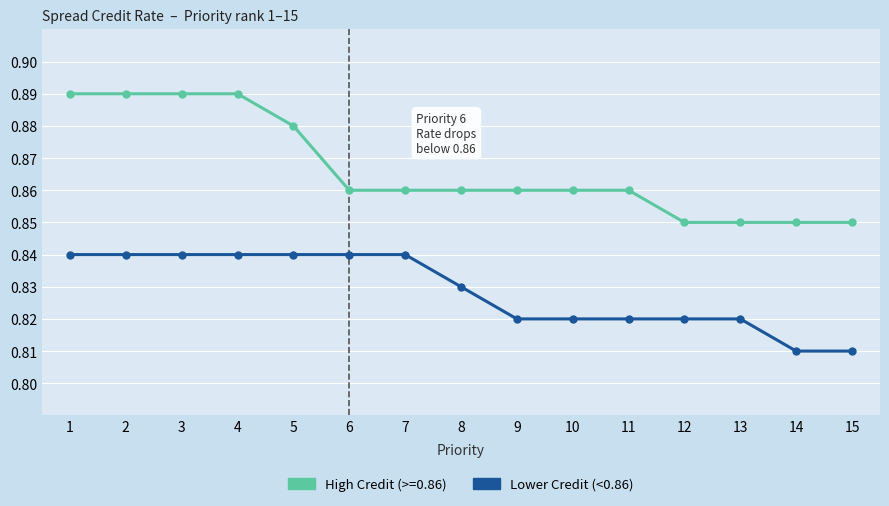

Rank the series by their average value, from lowest to highest.

Lower Credit (<0.86), High Credit (>=0.86)